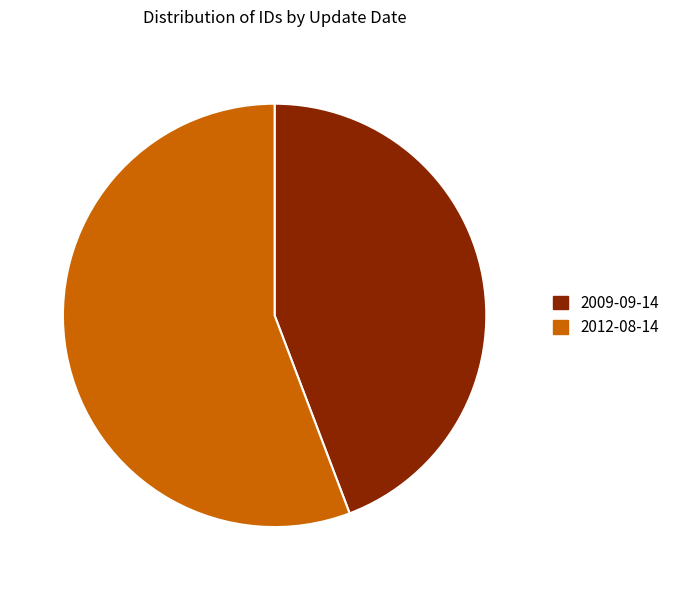

Approximately how many times larger is the value at 2012-08-14 compared to 2009-09-14?

1.3